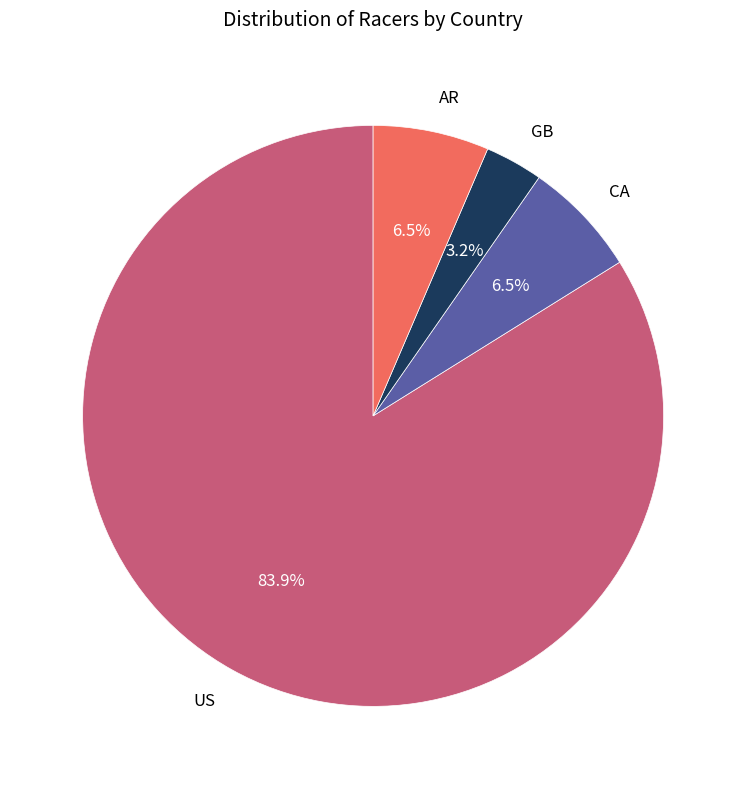

Is it true that GB is 27% of the pie?

False